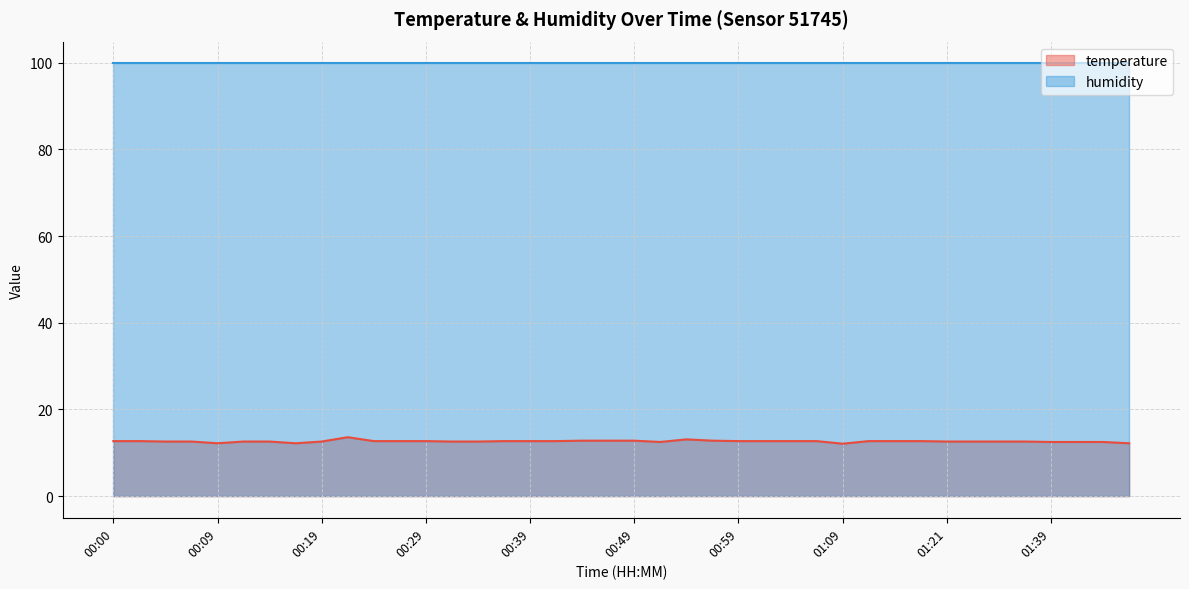

What is the value of the 11th point from the left?

12.7